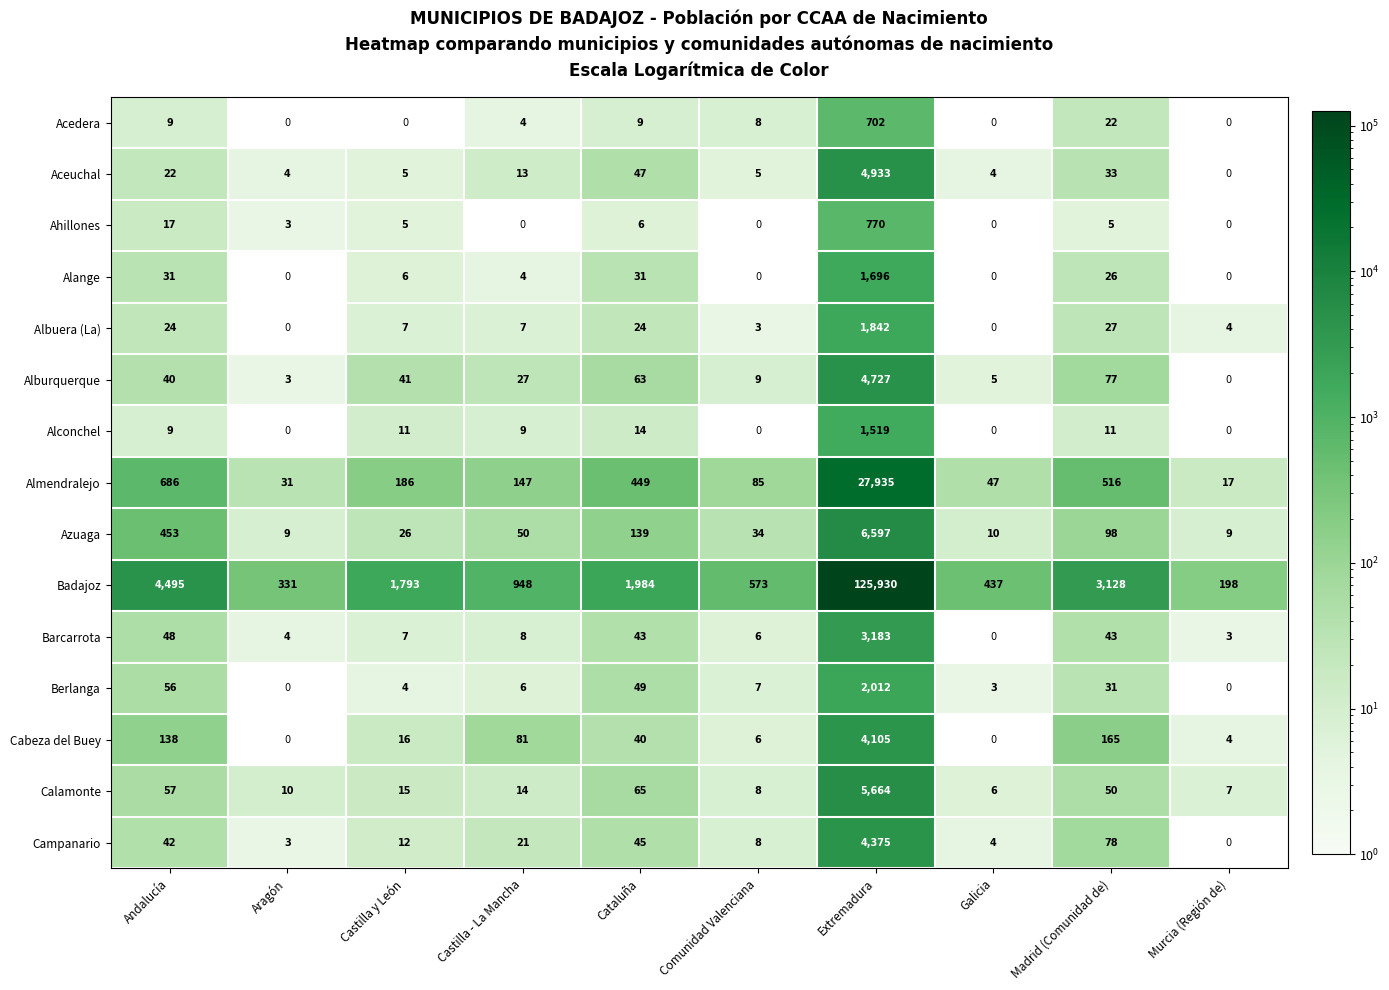

The Azuaga series shows 8 at Castilla y León. True or false?

False